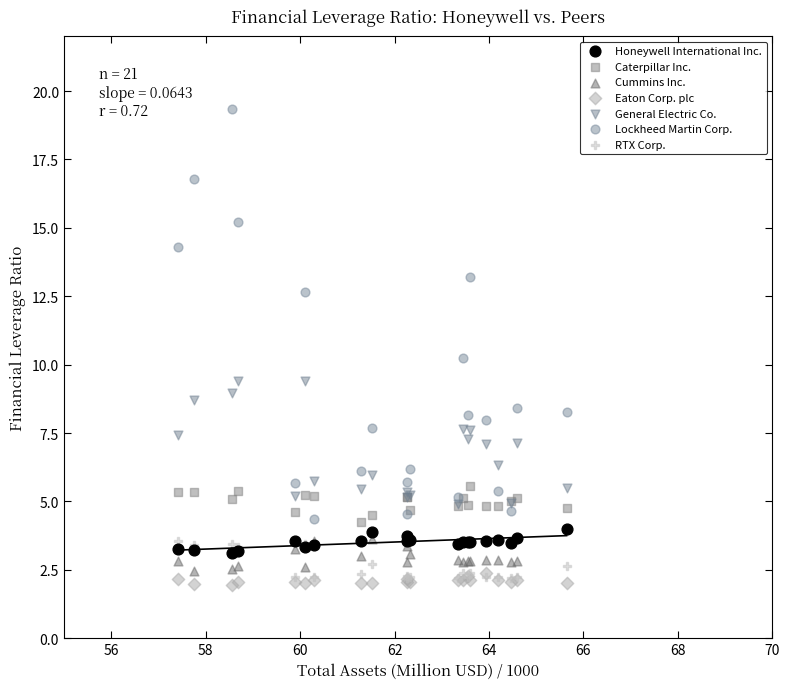

What are all the series names shown in the legend?

Honeywell International Inc., Caterpillar Inc., Cummins Inc., Eaton Corp. plc, General Electric Co., Lockheed Martin Corp., RTX Corp.